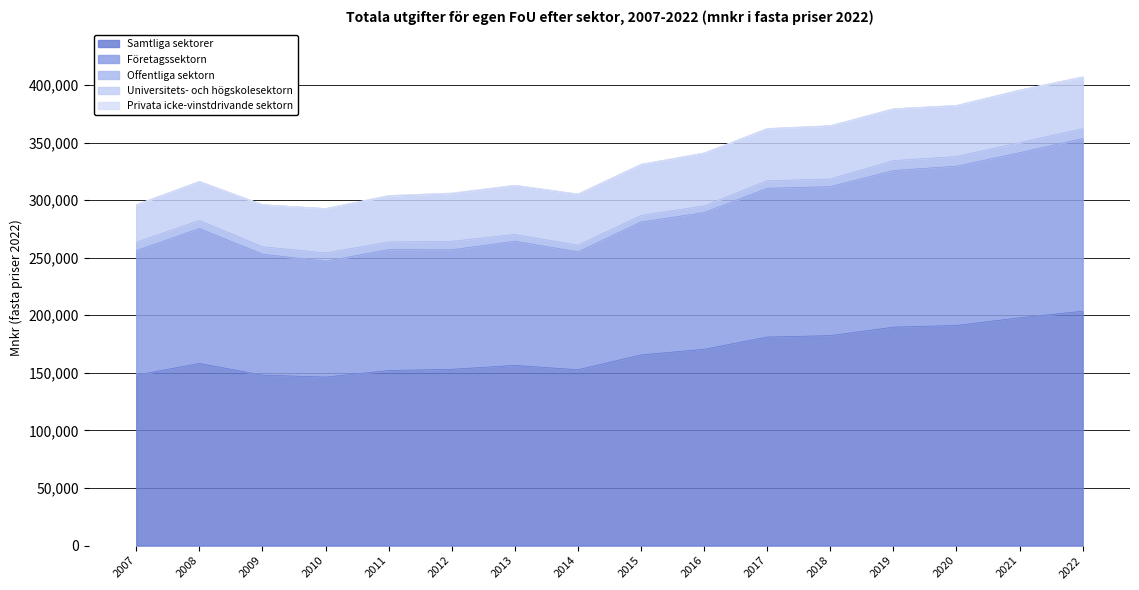

Does the chart have visible grid lines?

Yes